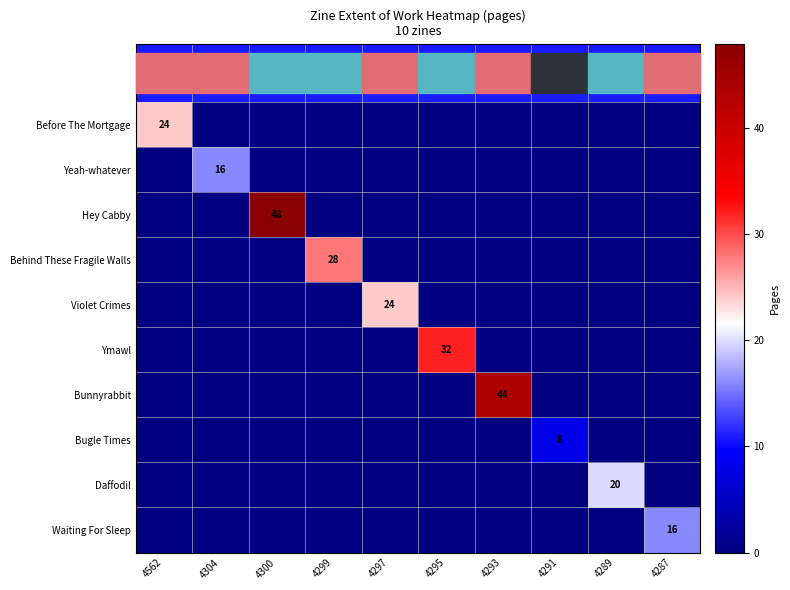

Is the value of Bunnyrabbit at 4293 greater than the value of Ymawl at 4295?

Yes